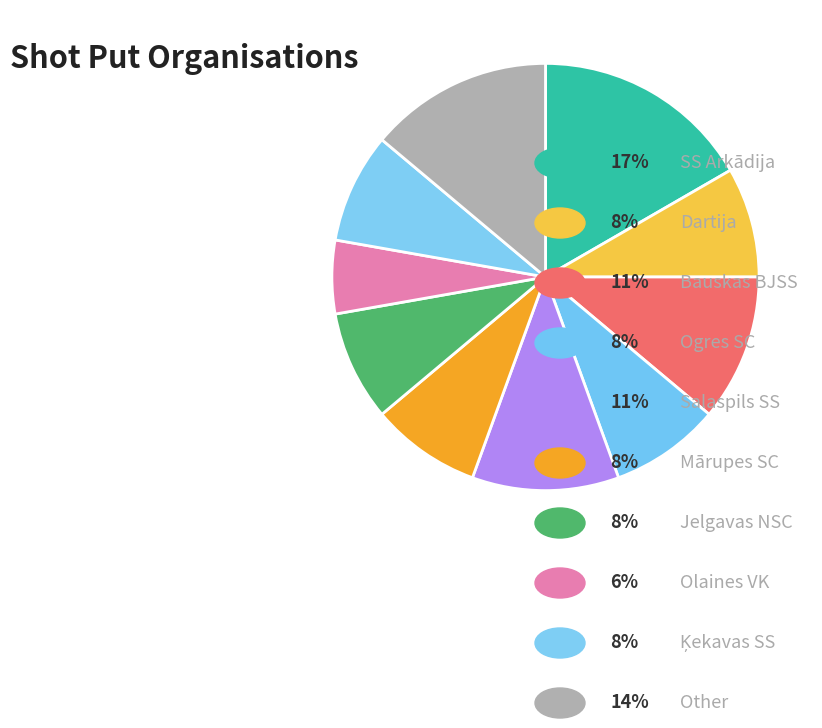

Does any single category account for the majority?

No